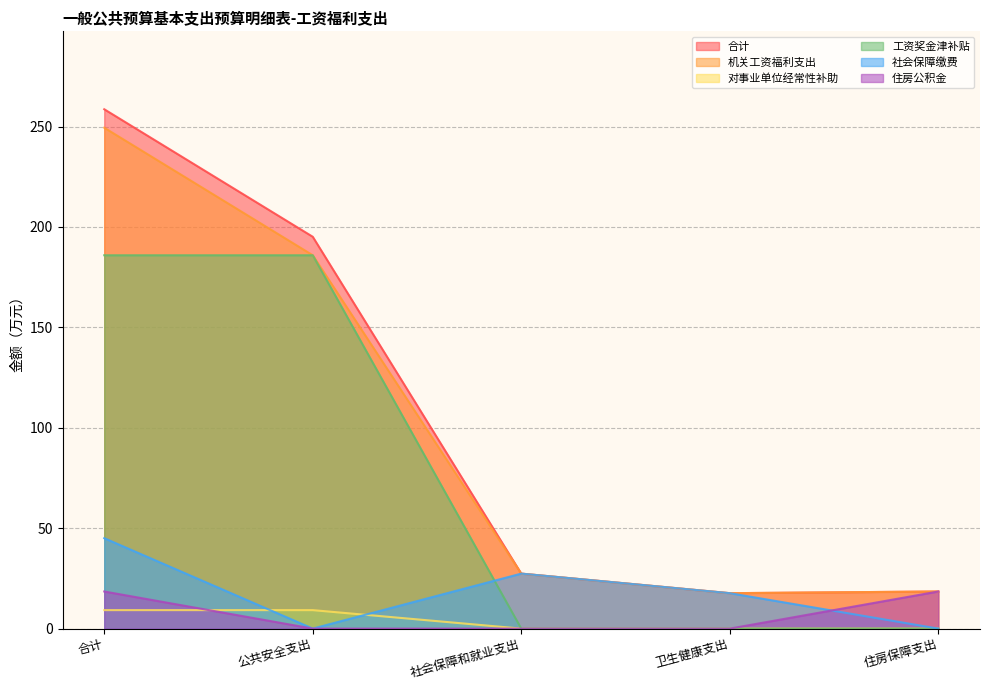

True or false: 住房公积金 and 社会保障缴费 cross at least once.

True